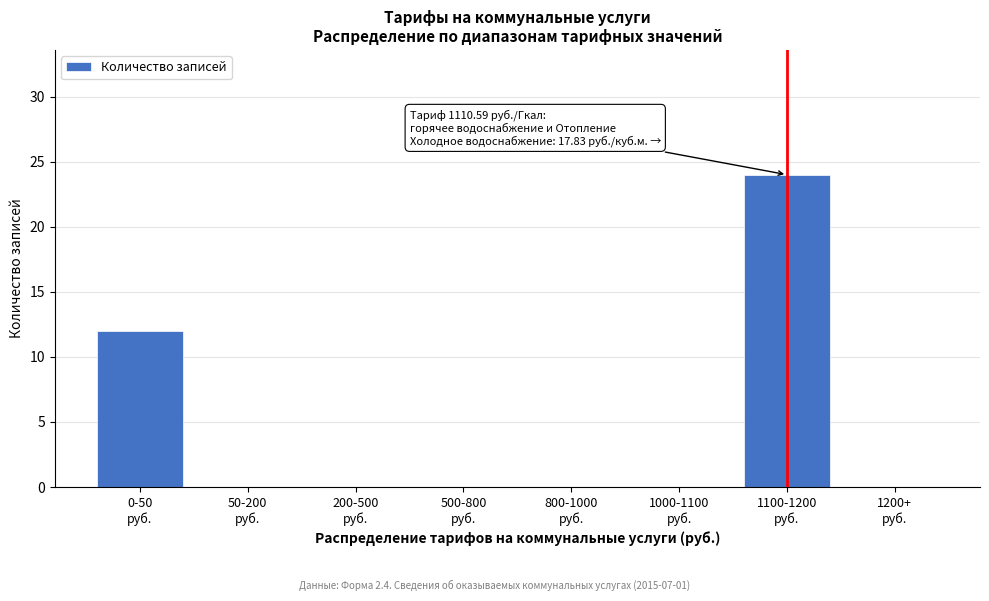

What is the sum of all values?

36